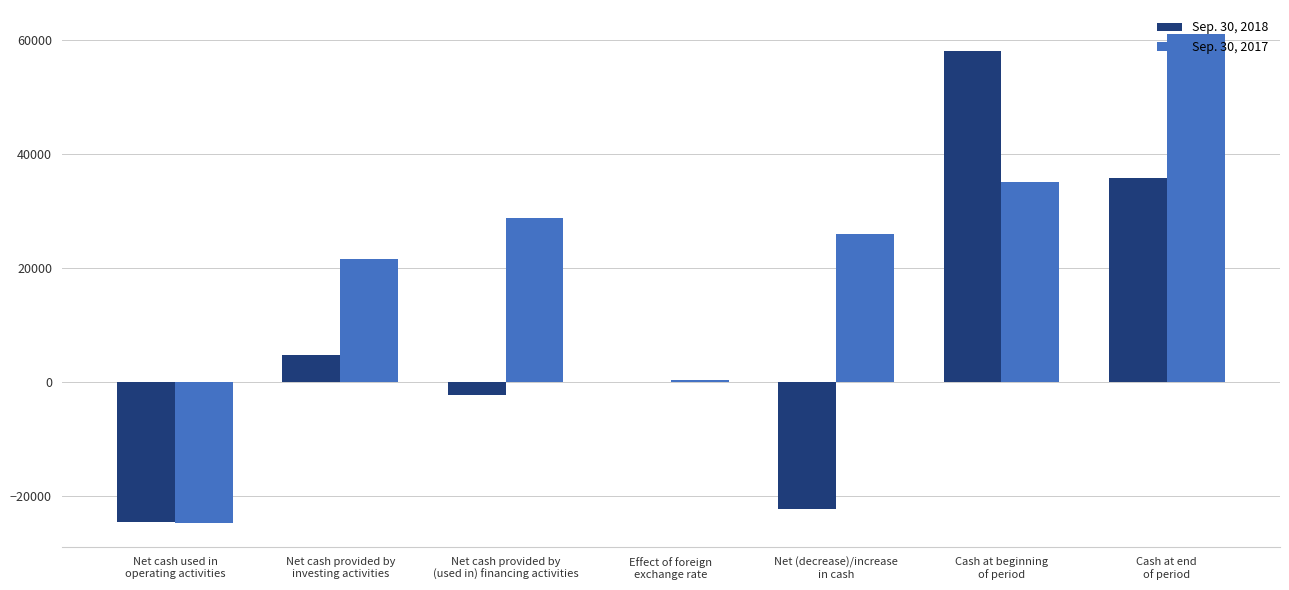

Count the number of categories in the chart.

7